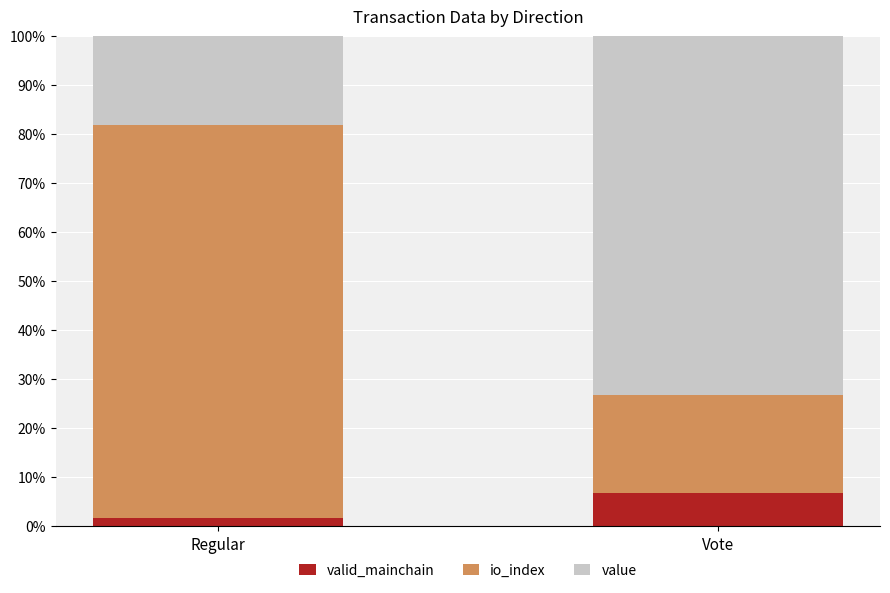

At which label does valid_mainchain reach its peak?

Vote